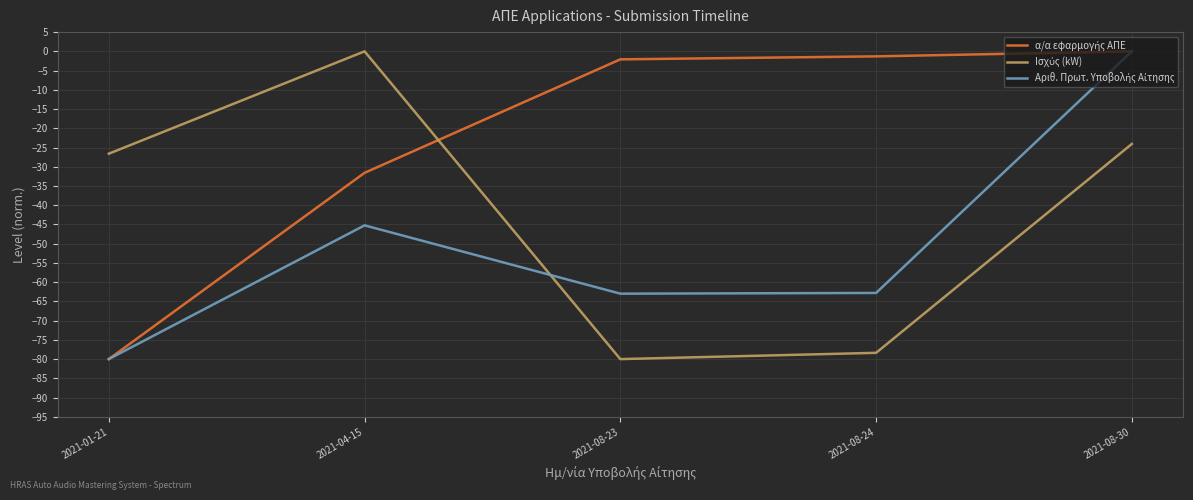

At which category is the sum across all series the highest?

2021-08-30